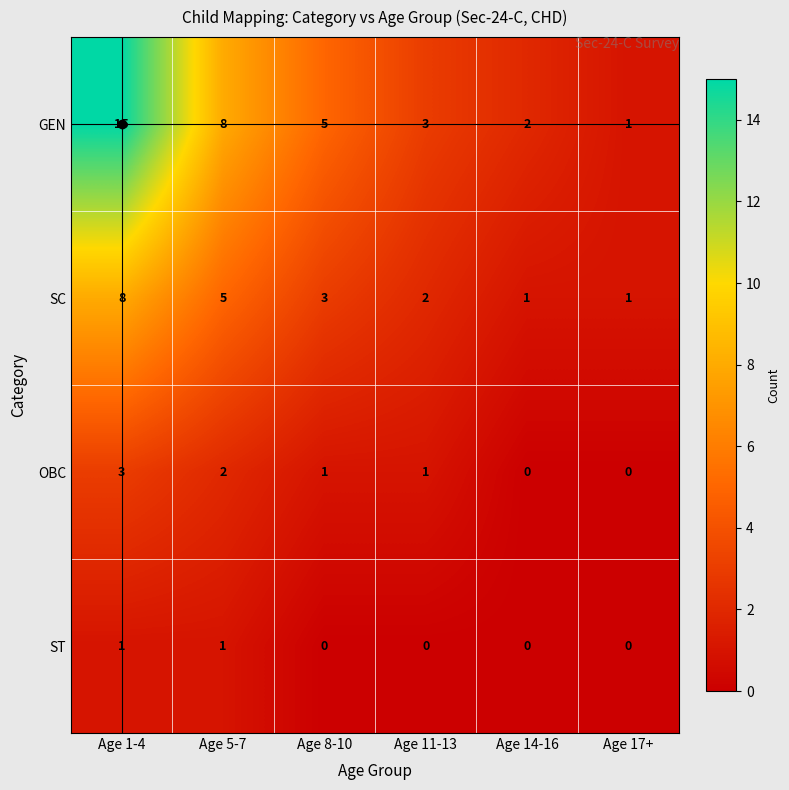

The OBC series shows 2 at Age 8-10. True or false?

False